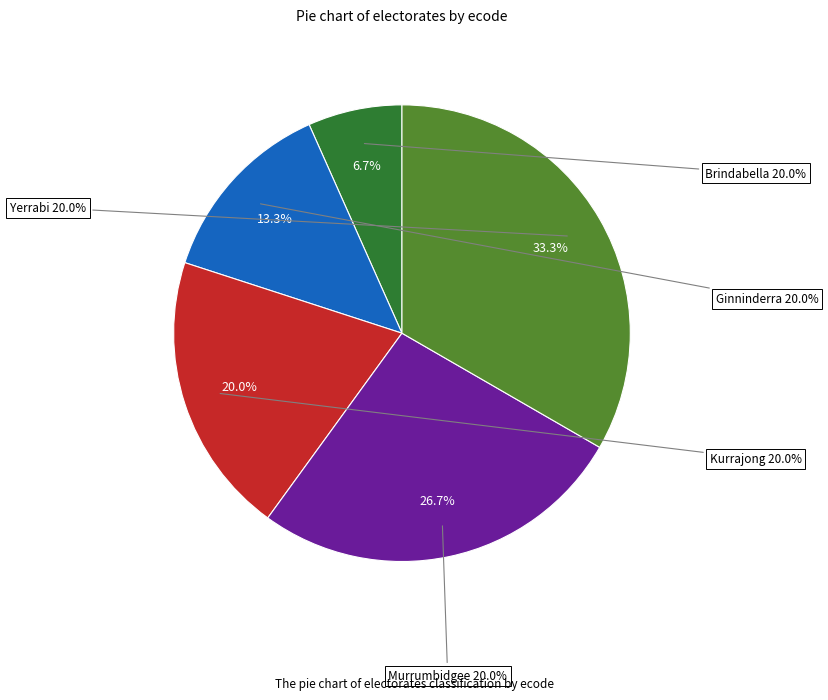

Which category has the smallest portion of the pie?

Brindabella